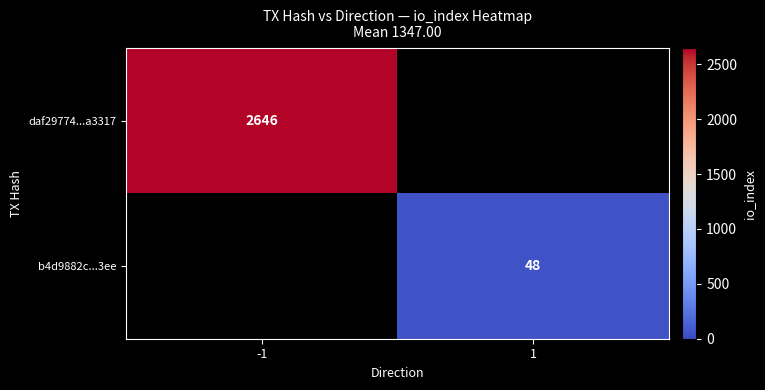

Is the value of daf29774...a3317 at -1 greater than the value of b4d9882c...3ee at 1?

Yes